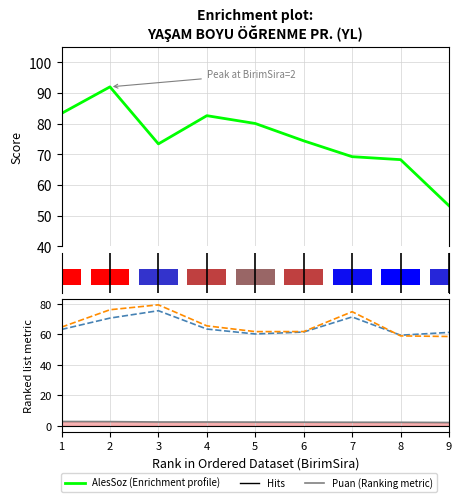

The Puan series shows 2.5 at 4. True or false?

True